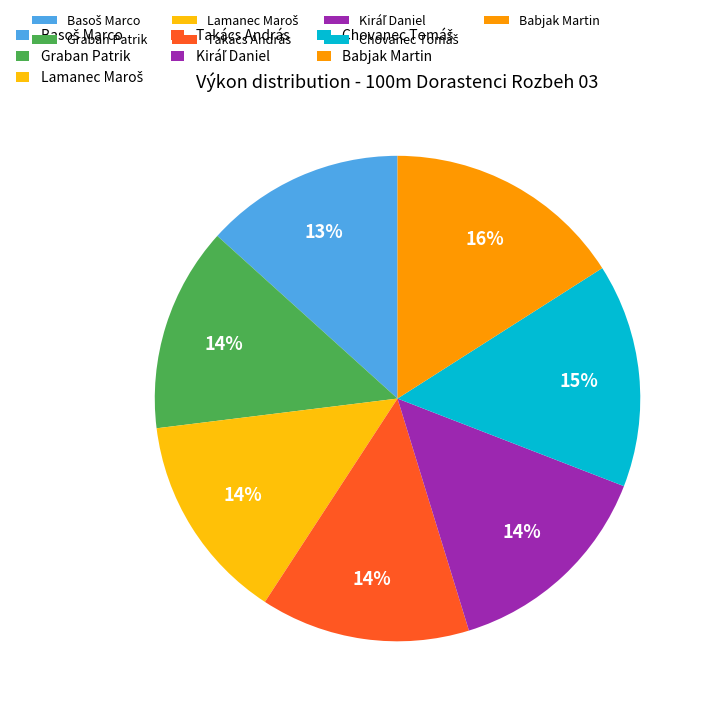

To the nearest percent, what is the difference between the largest and smallest slice percentages?

3%